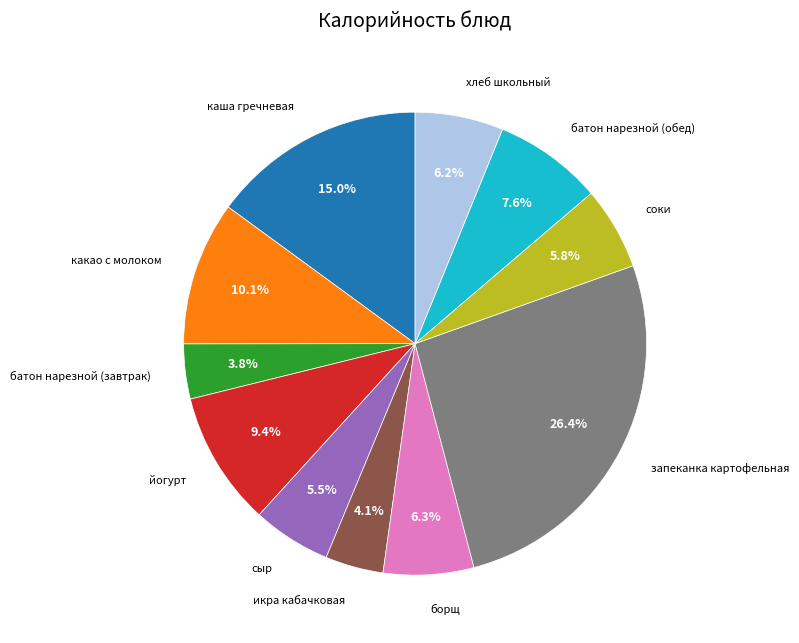

Is there any slice that represents more than half of the pie?

No